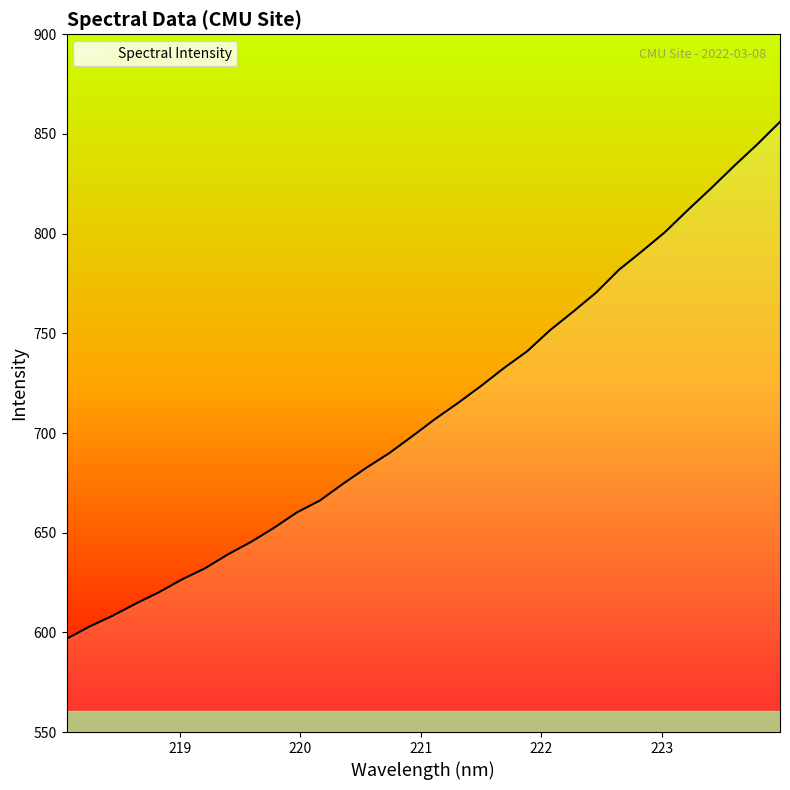

What is the greatest value displayed?

856.1